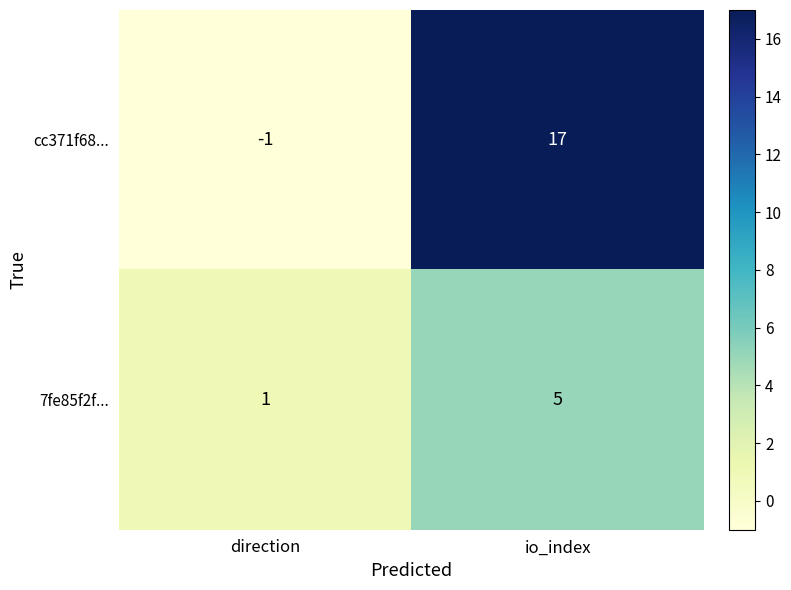

Which category has the lowest value in the cc371f68... series?

direction